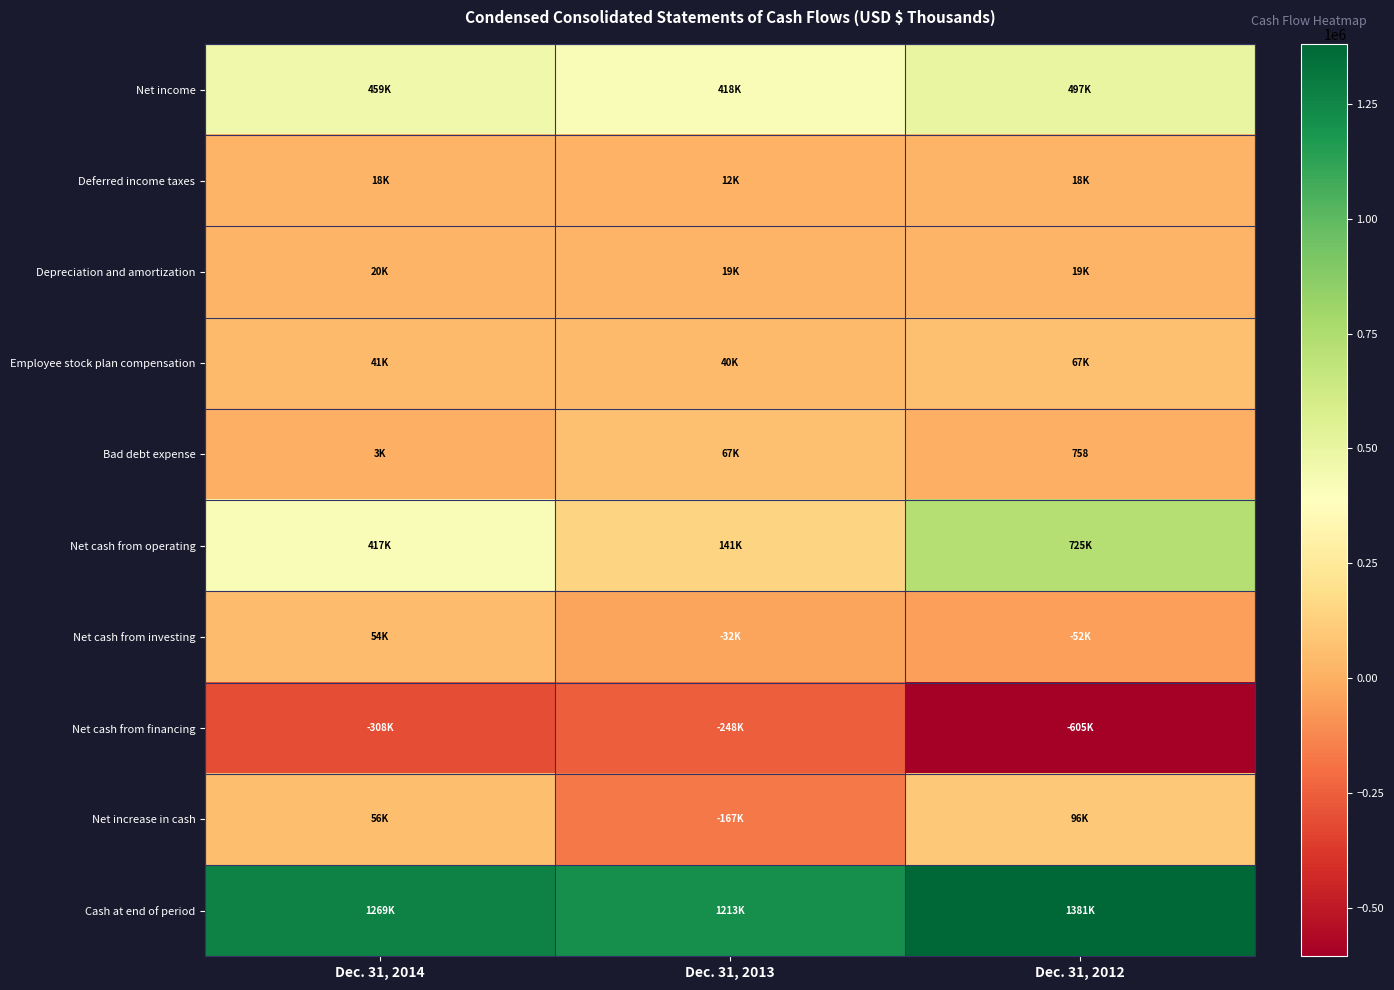

Where does the Net income series first go above 458869?

Dec. 31, 2012